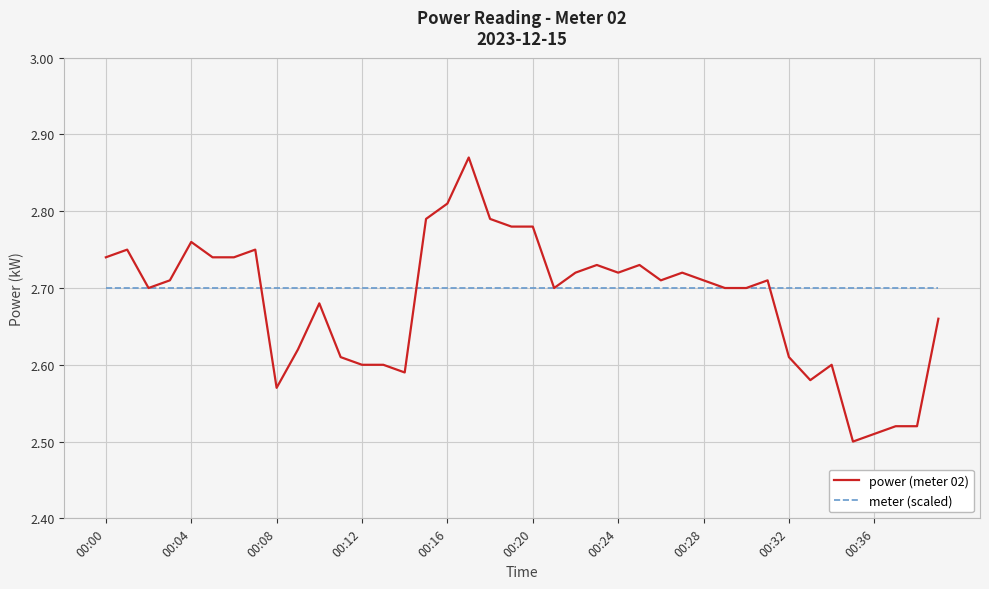

At how many categories does at least one series exceed 2?

40